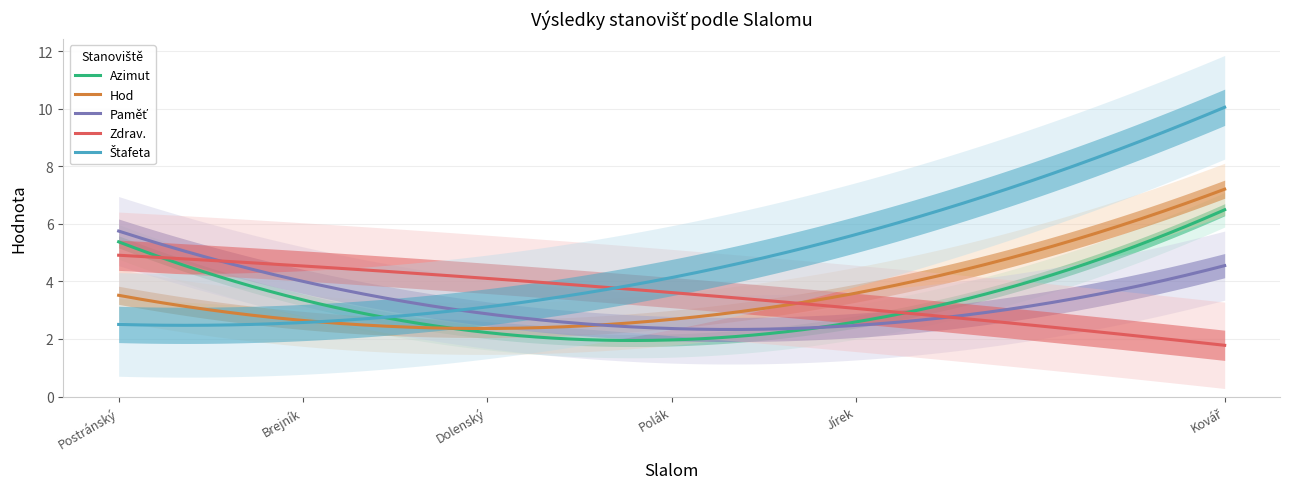

What is the lowest value of the Azimut series?

1.9